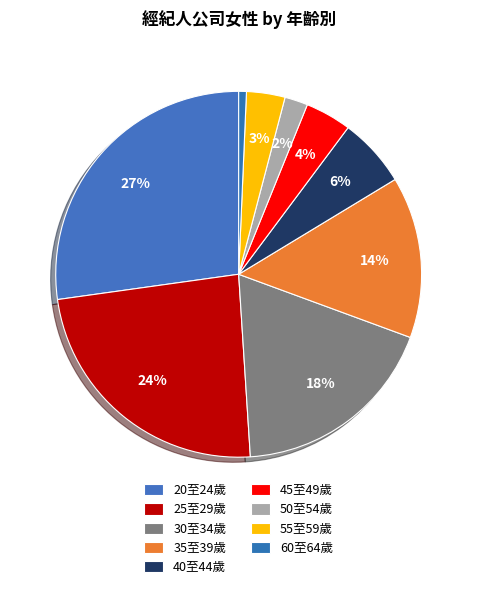

Which has a higher value, 35至39歲 or 30至34歲?

30至34歲